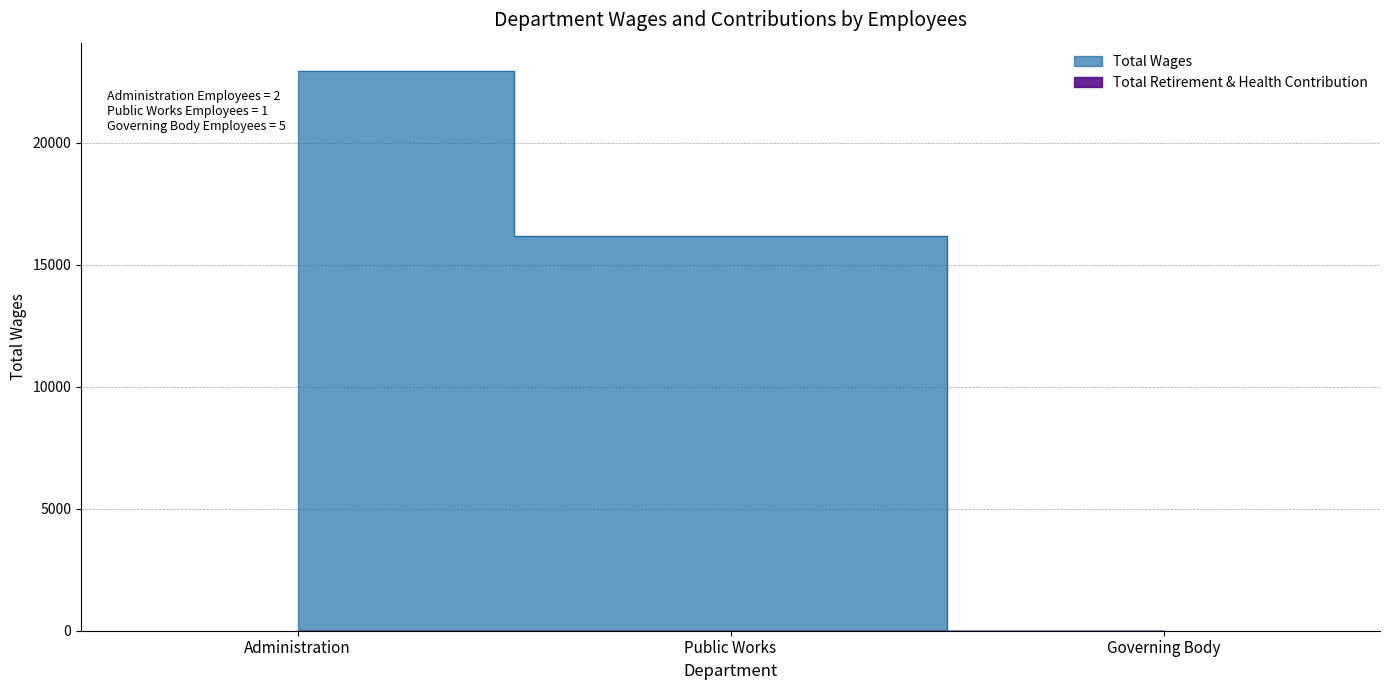

Rank the categories by value from lowest to highest.

Governing Body, Public Works, Administration